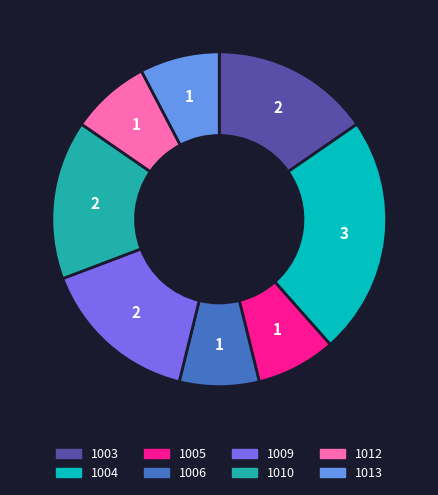

The 1013 slice represents 8% of the pie. True or false?

True